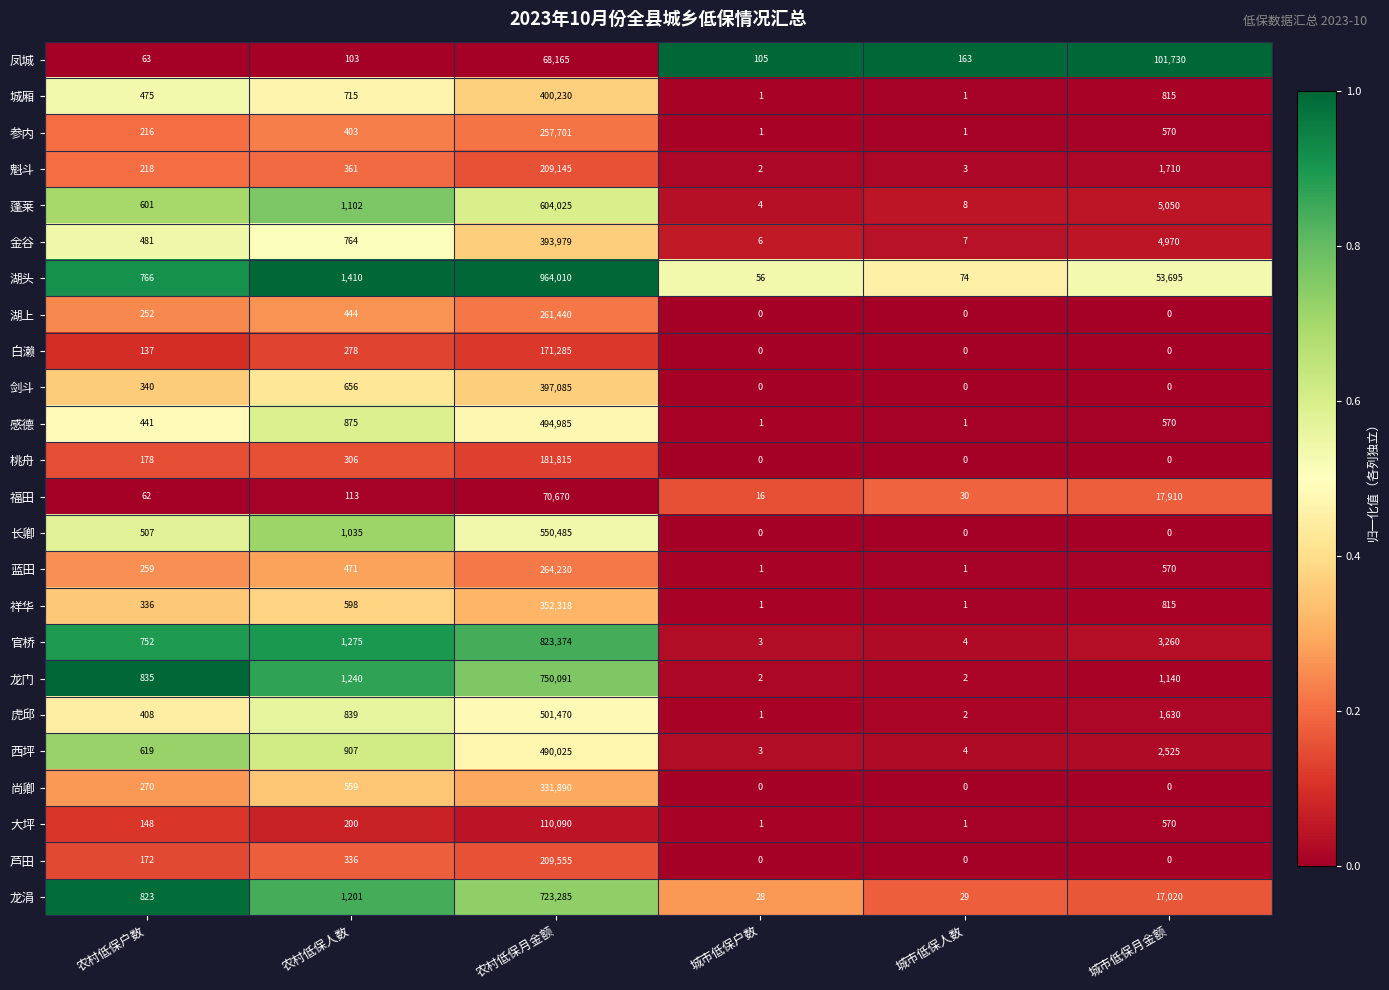

Between 农村低保人数 and 城市低保月金额, which series saw the biggest shift?

凤城